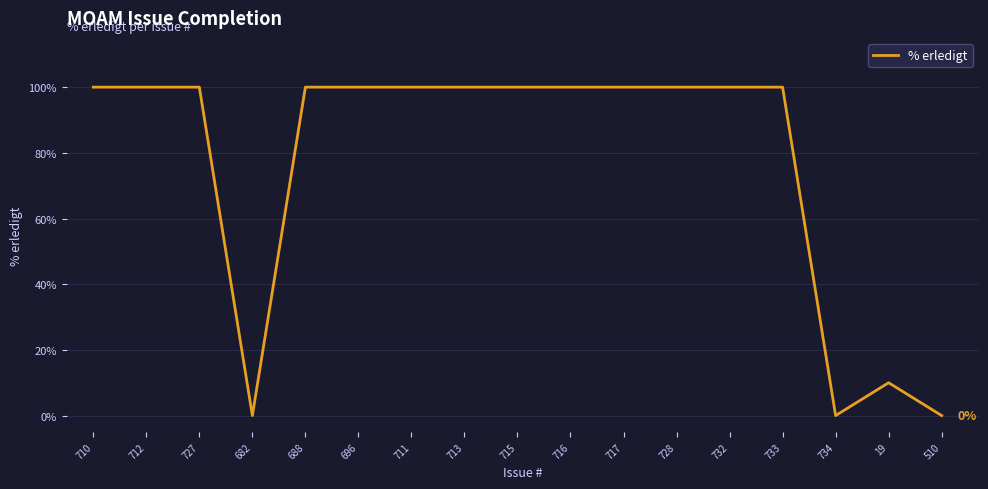

Reading right to left, list all the values displayed in this chart.

0	10	0	100	100	100	100	100	100	100	100	100	100	0	100	100	100